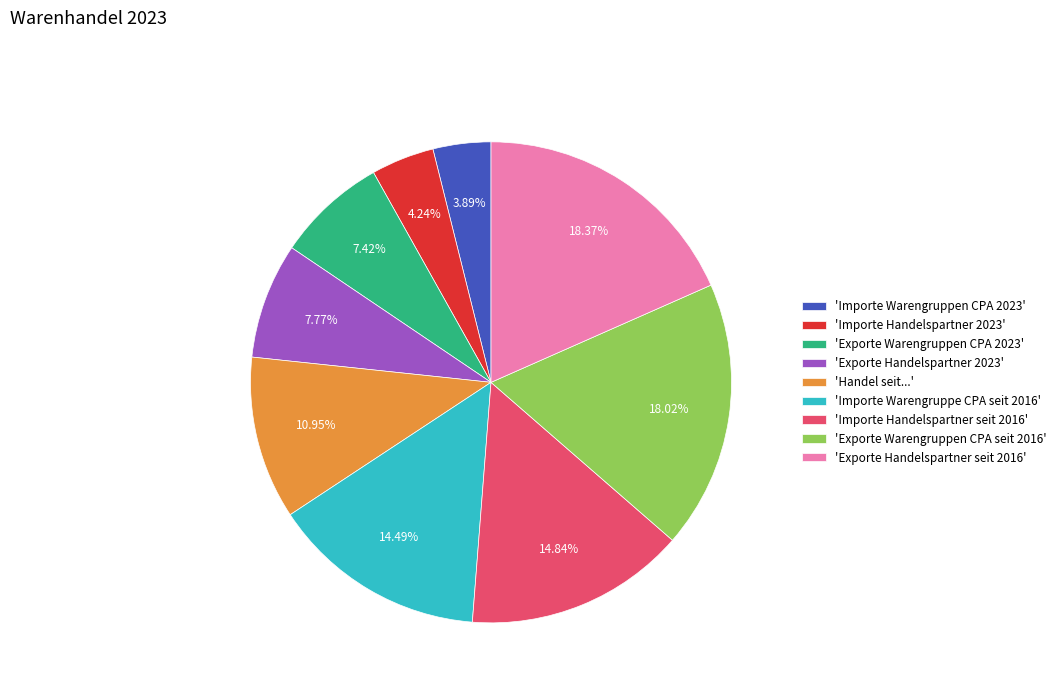

Is the sum of 'Importe Handelspartner seit 2016' and 'Handel seit...' greater than half?

No